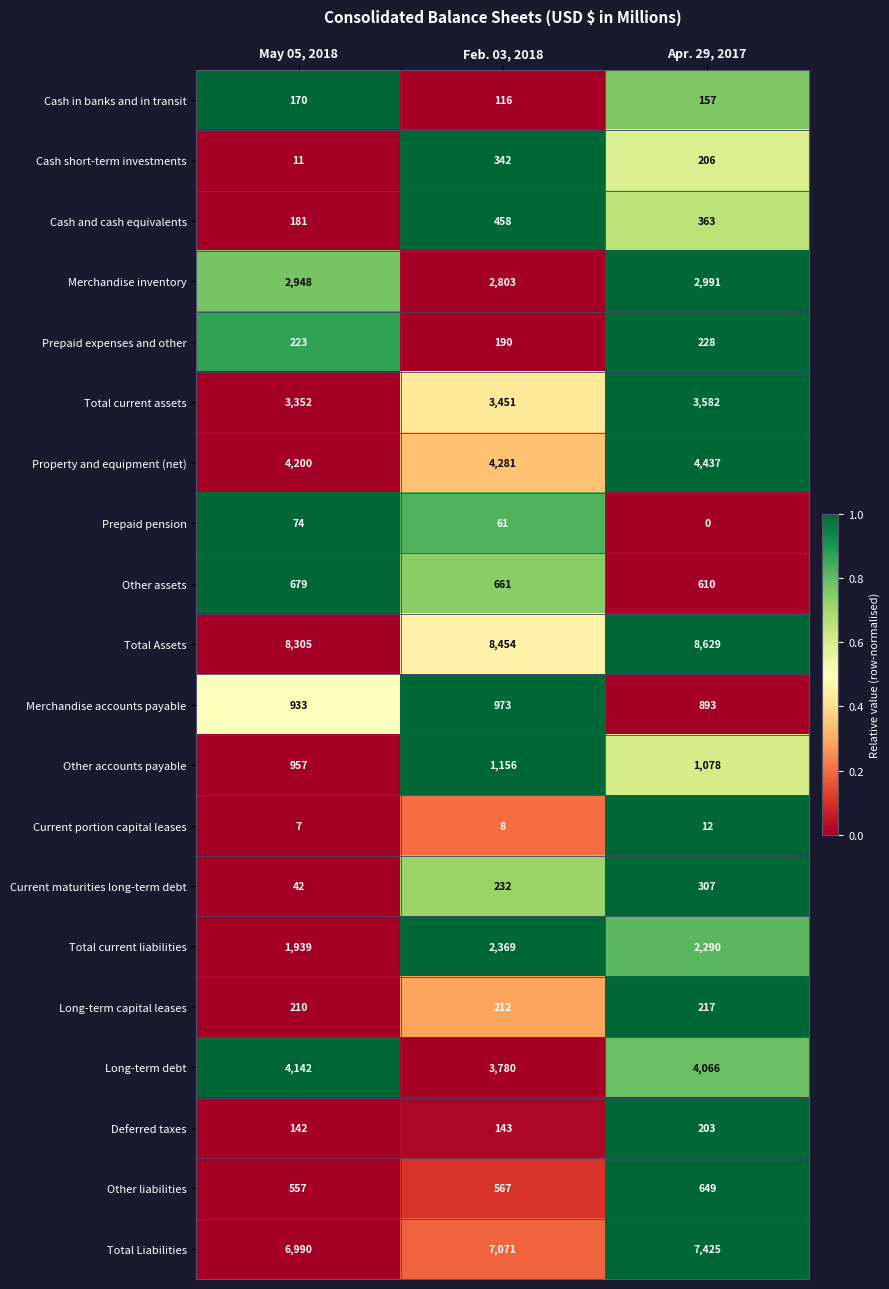

At which category is the sum across all series the highest?

Apr. 29, 2017